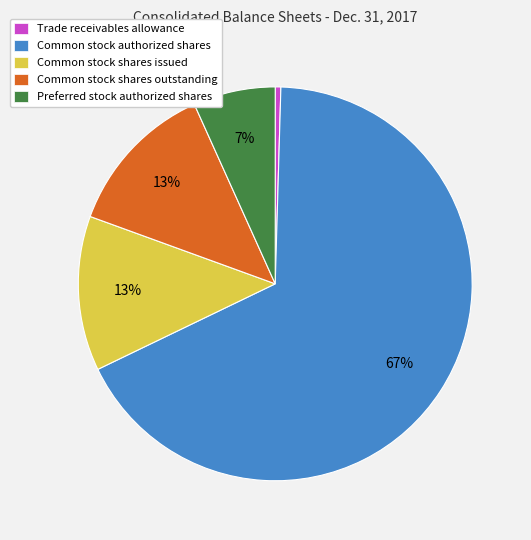

Combined, do Common stock shares outstanding and Trade receivables allowance account for over 50%?

No